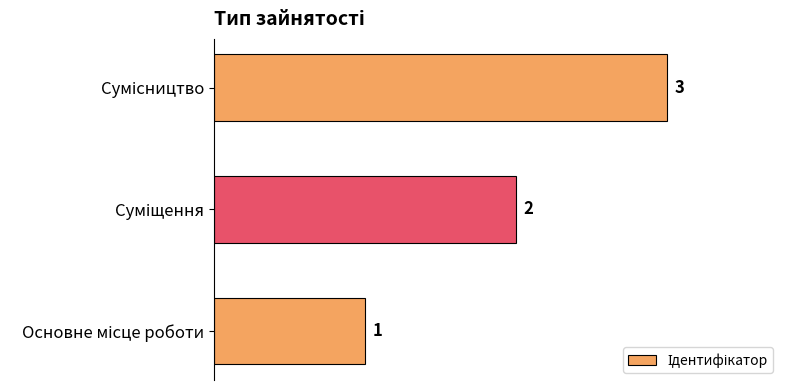

How many values are below 2?

1